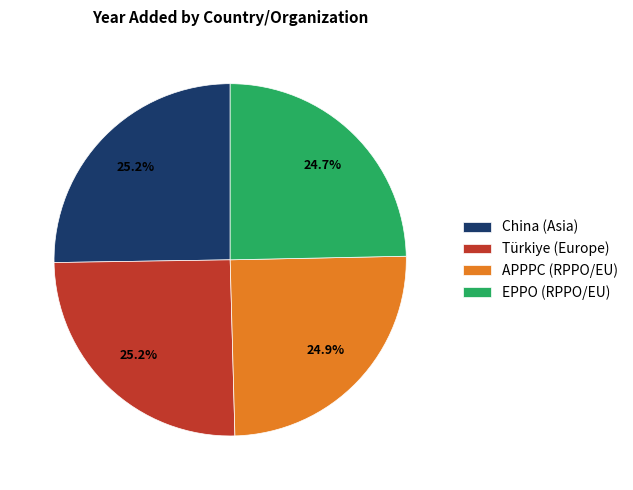

Count the number of slices in the pie.

4